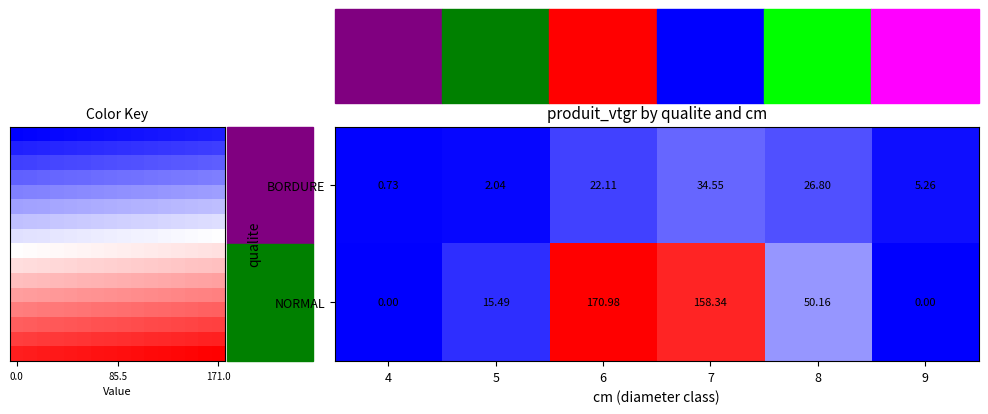

Between 5 and 9, which series saw the biggest shift?

NORMAL